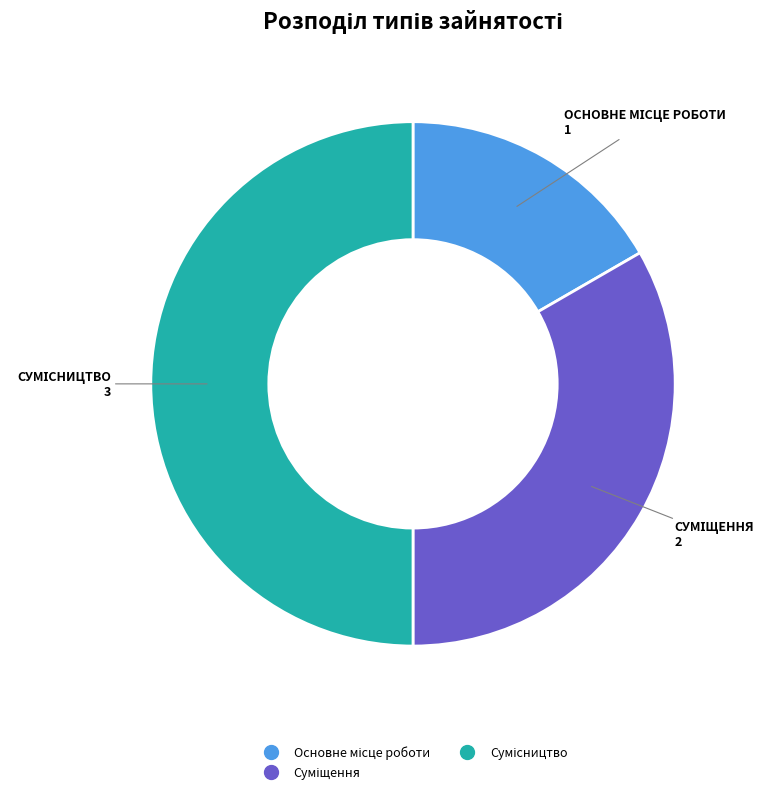

To the nearest percent, what portion does Суміщення represent?

33%